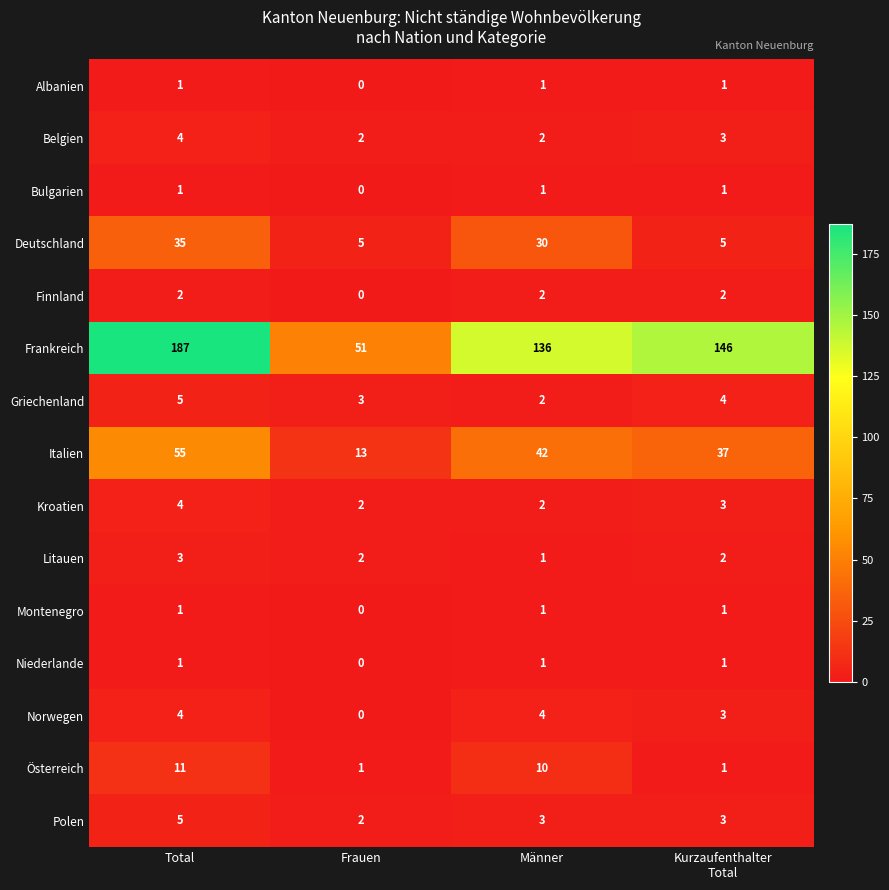

Which series has the largest total across all categories?

Frankreich